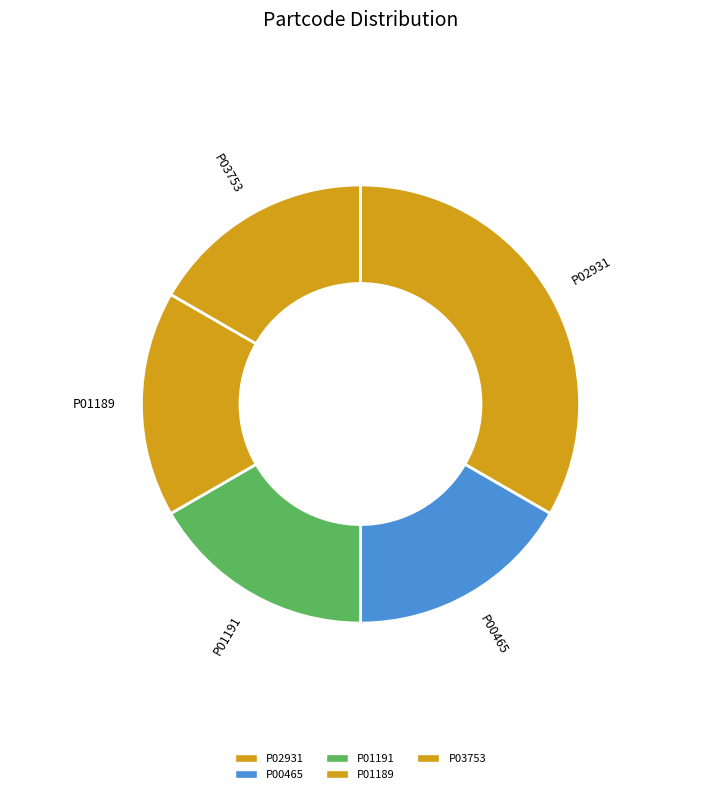

Which category has the biggest portion of the pie?

P02931